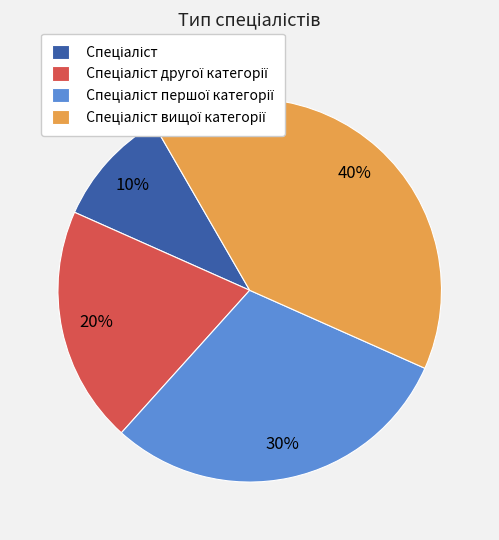

To the nearest percent, what is the average slice percentage?

25%